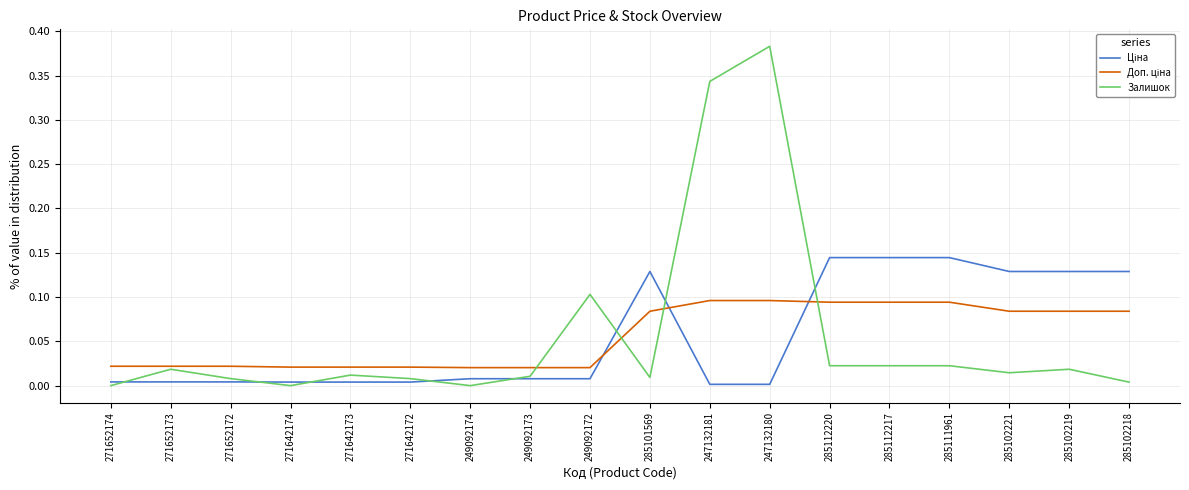

Which series has the widest spread of values?

Залишок